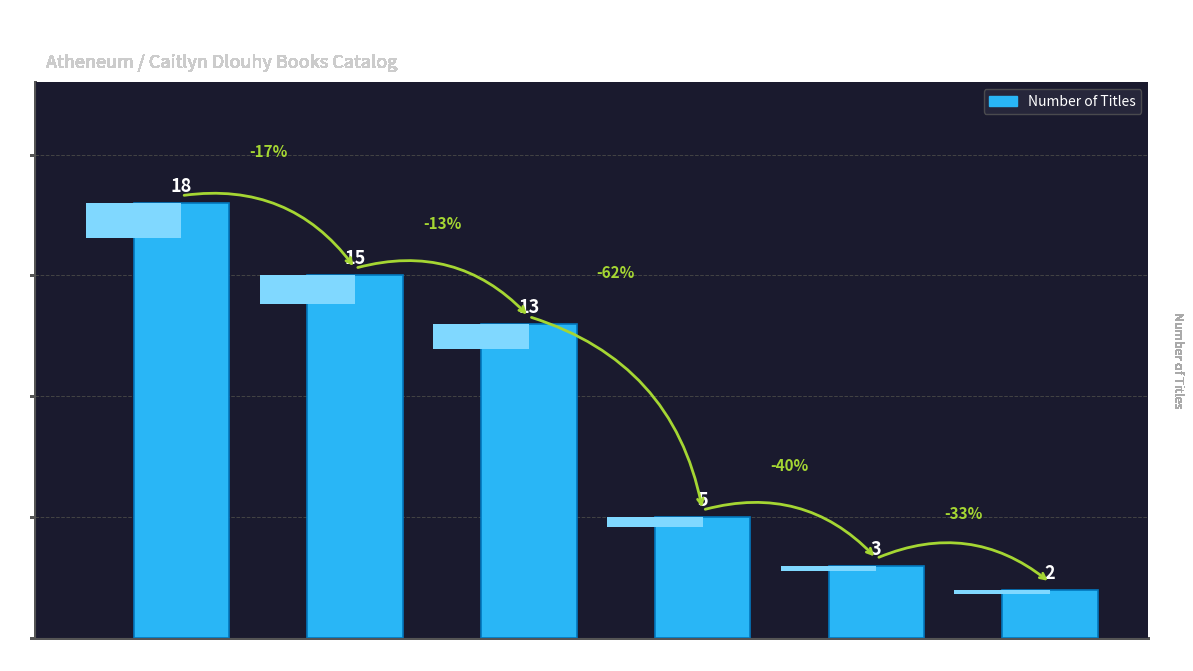

What is the smallest value displayed?

2